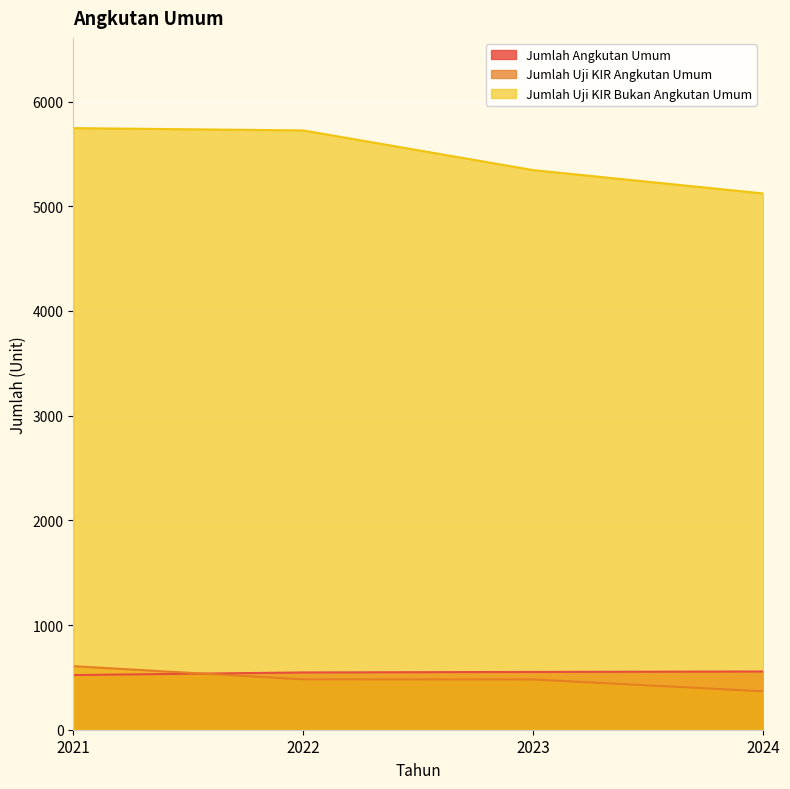

What is the total value across all series at 2024?

6045